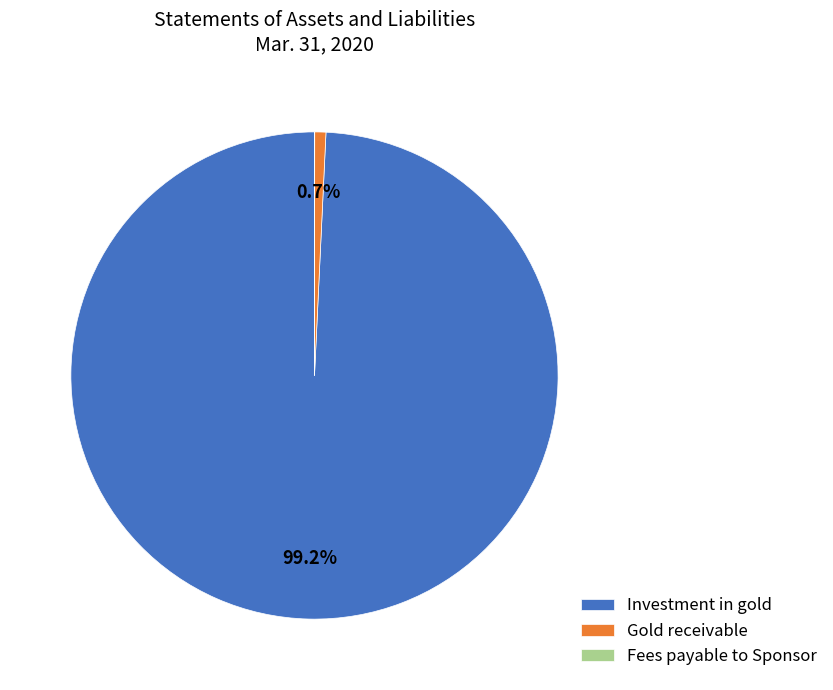

Combined, what portion of the pie is Gold receivable and Investment in gold?

100.0%